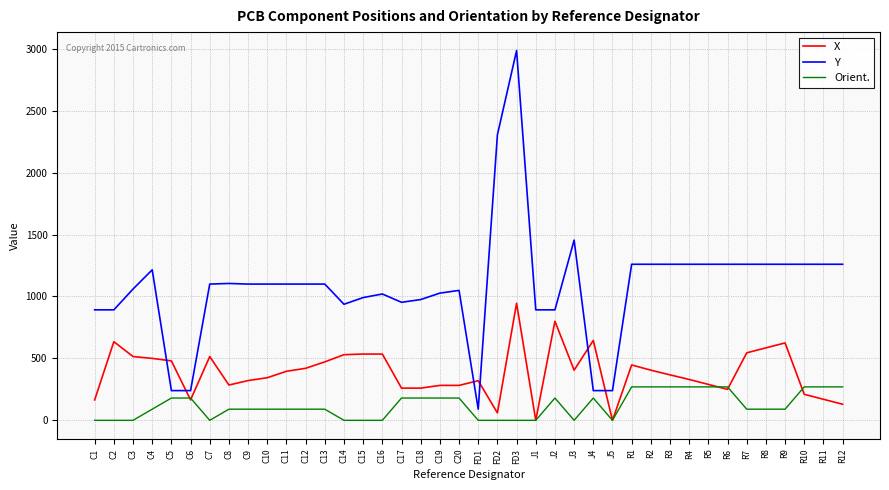

List the series in order of their peak value, highest first.

Y, X, Orient.